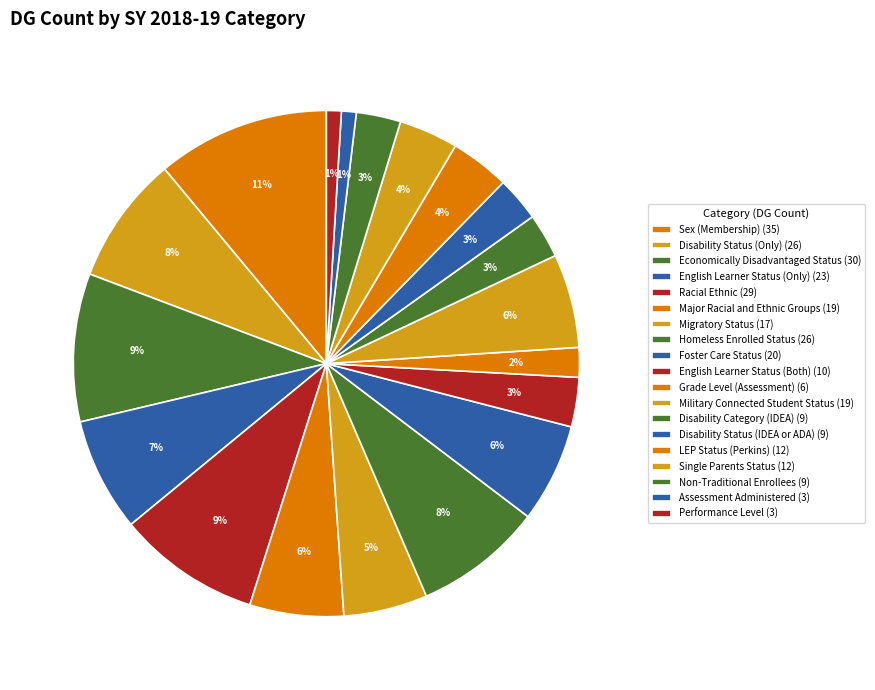

How many segments does this pie chart have?

19